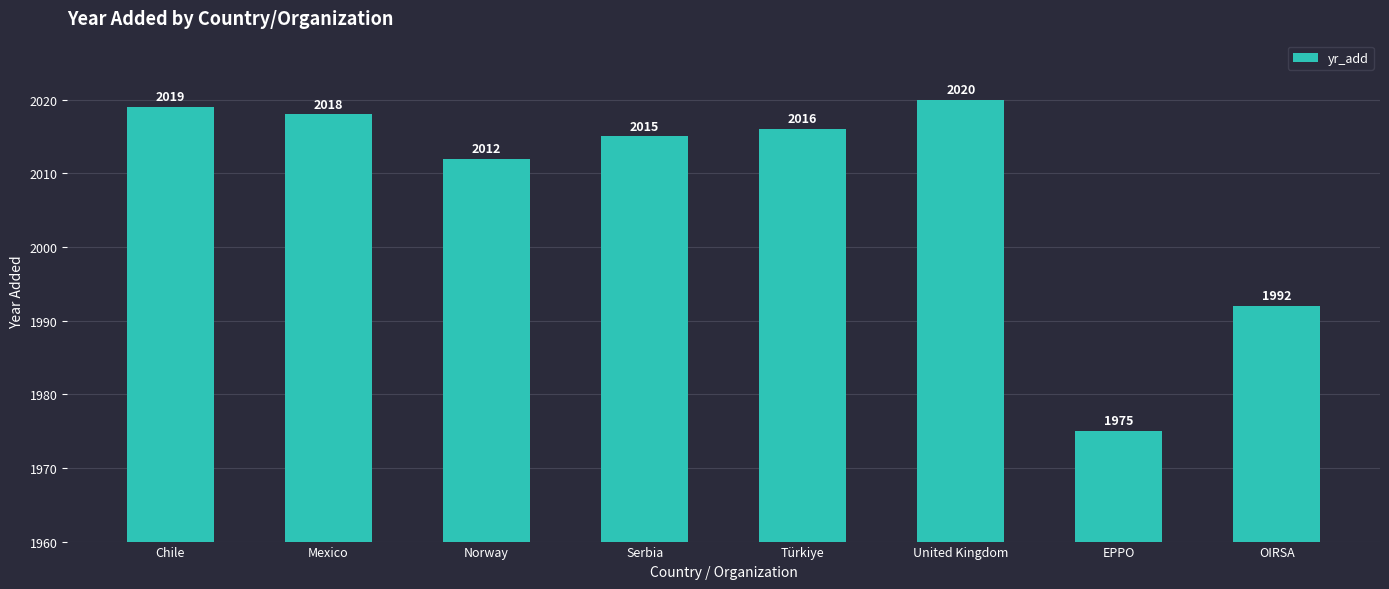

What position from the left is OIRSA?

8